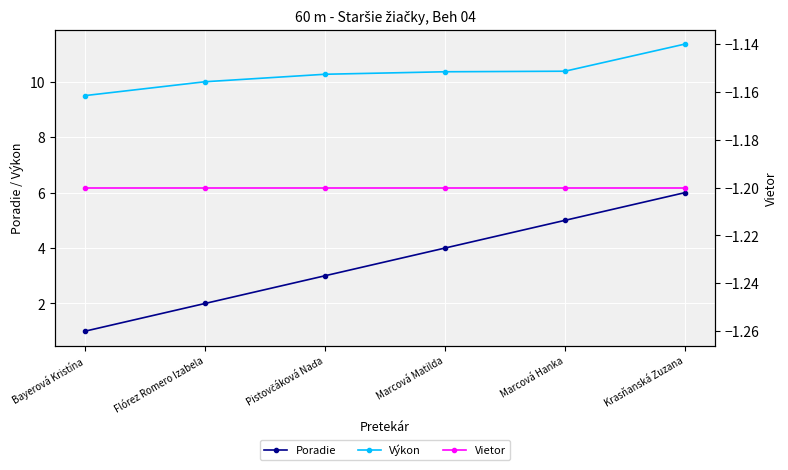

What are all the series names shown in the legend?

Poradie, Výkon, Vietor